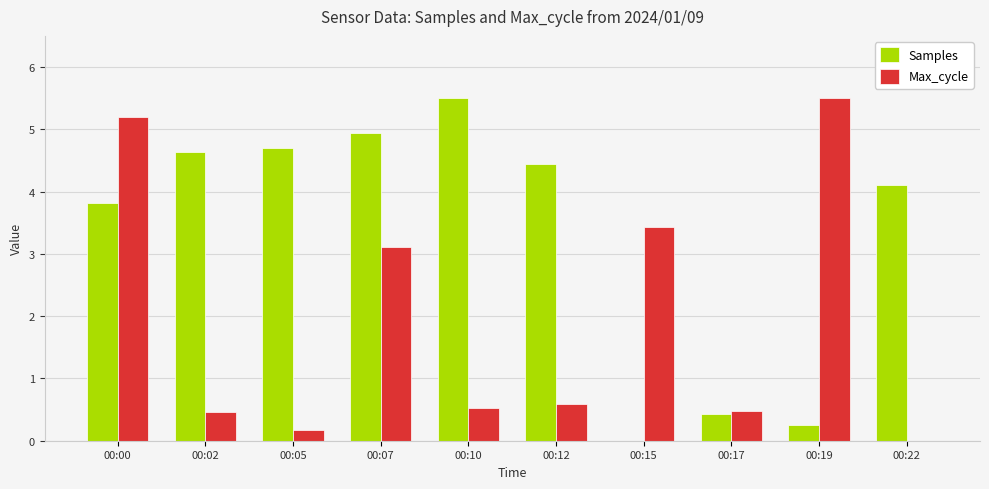

Between 00:17 and 00:19, which series saw the biggest shift?

Max_cycle